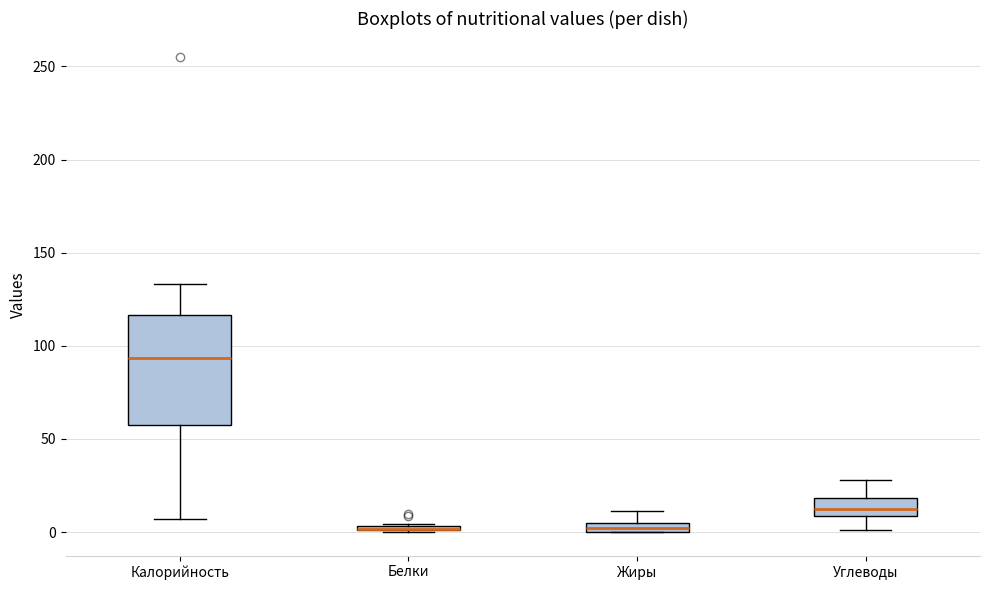

Where does the median line of the box for Калорийность sit on the y-axis? The values are not printed on the chart, so give them approximately, as read against the axis.

95